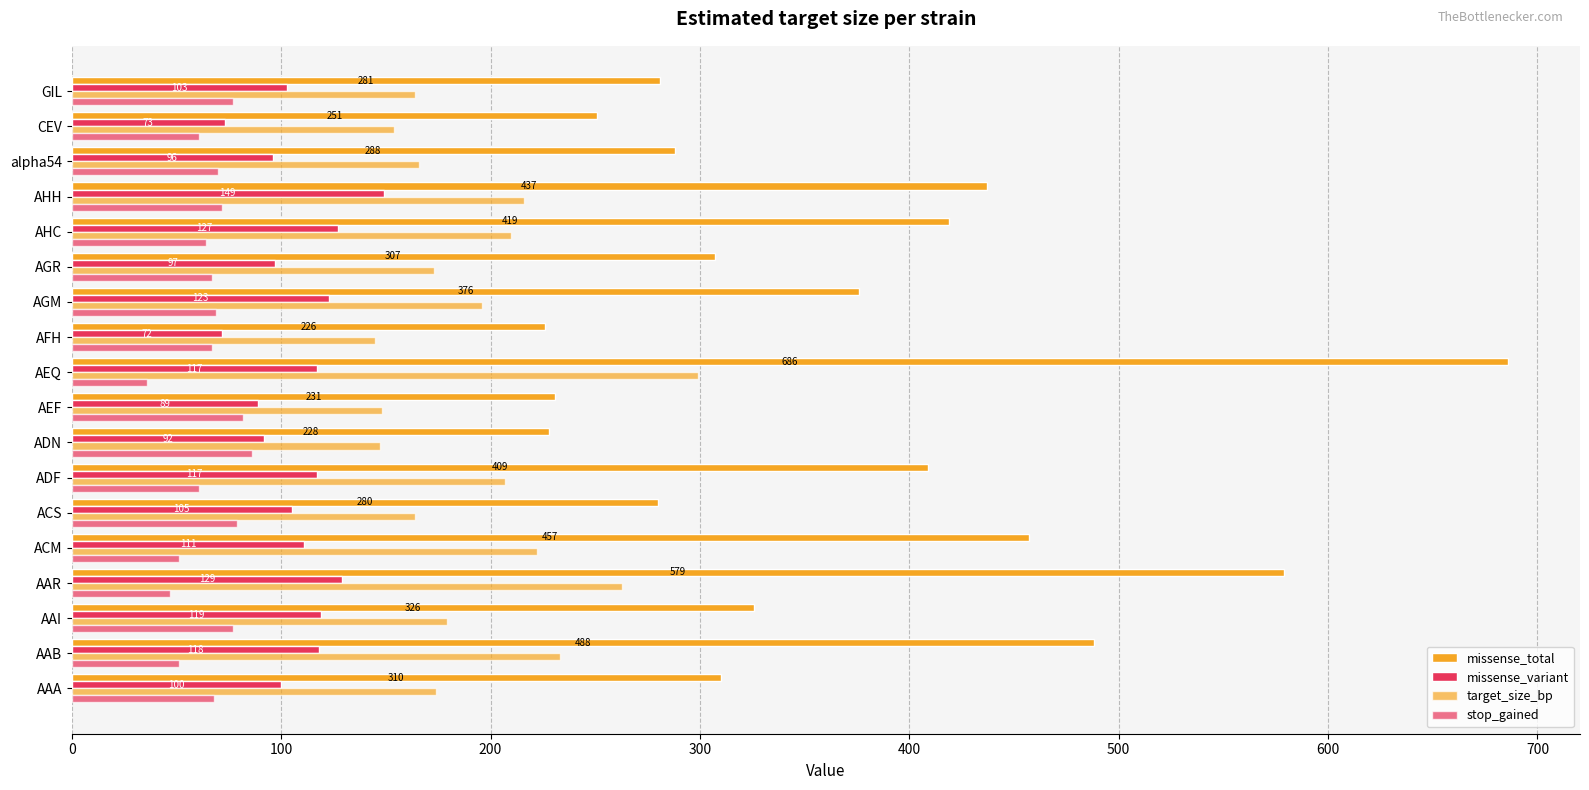

How many values in the stop_gained series are below 68?

9